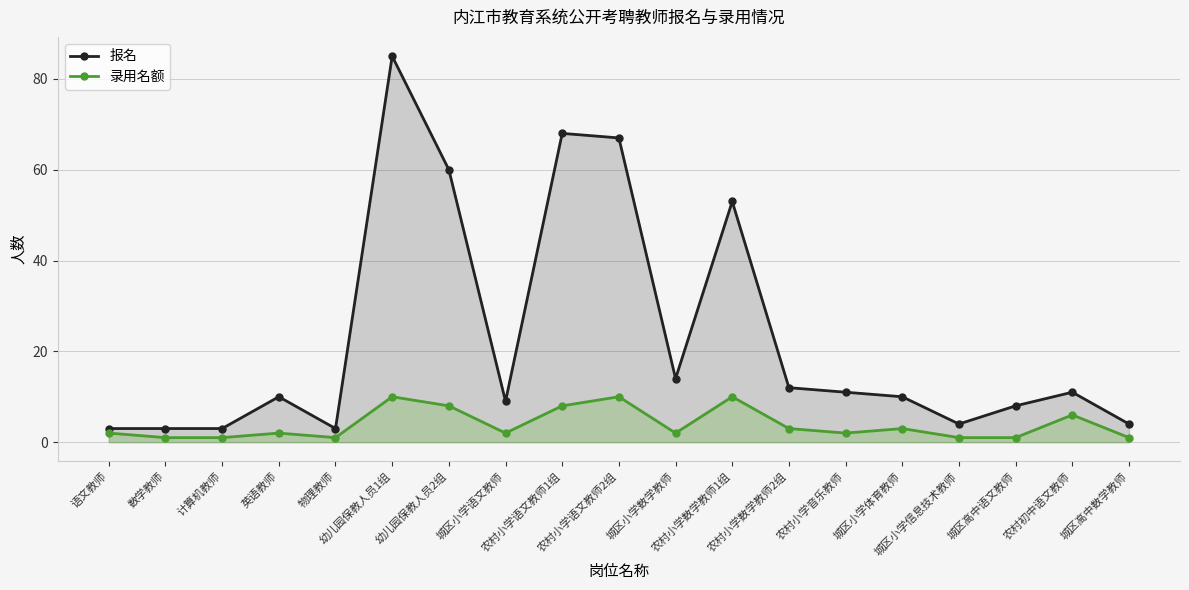

What value does the 录用名额 series have at 幼儿园保教人员1组?

10